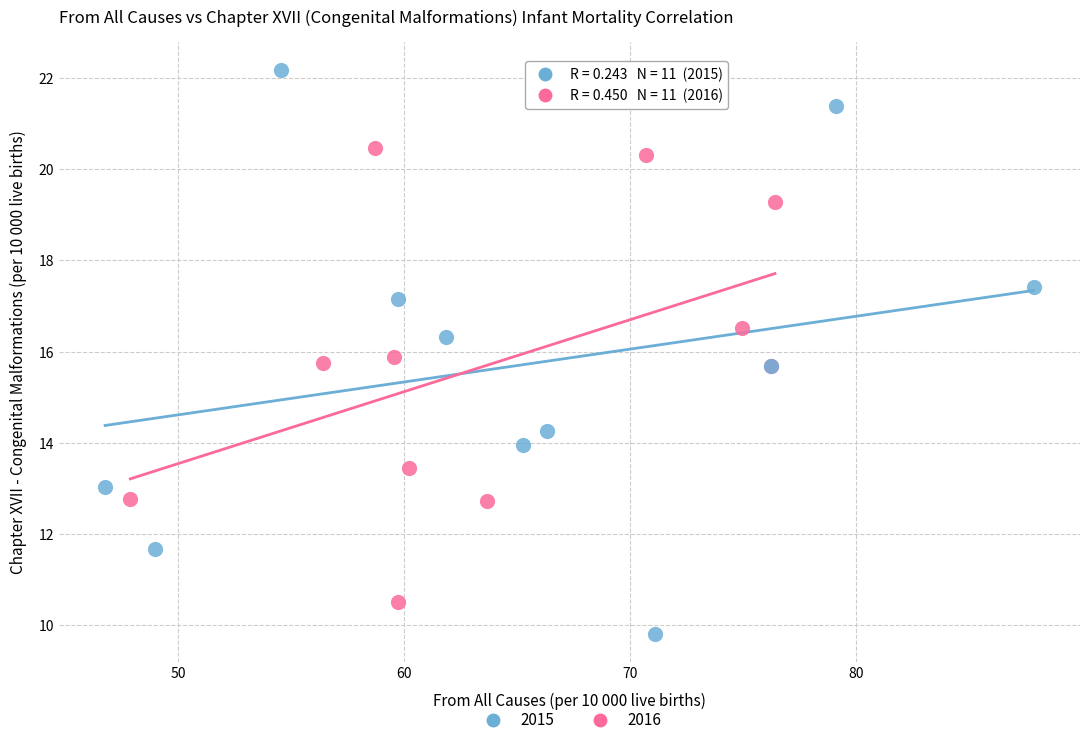

Which series has the largest Y range (max minus min)?

2015